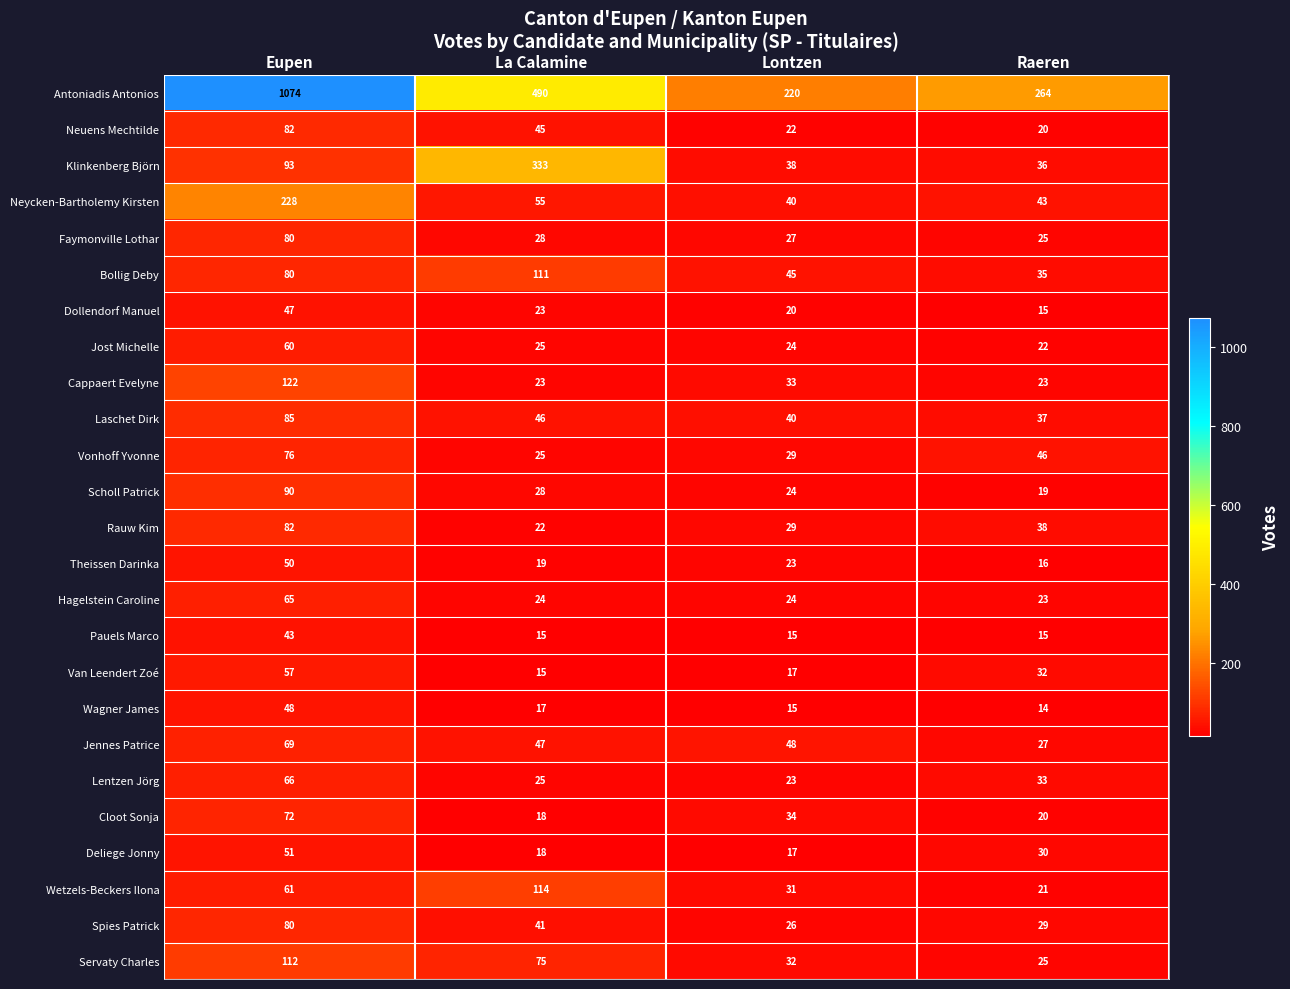

At which category does the chart reach its minimum across all series?

Raeren